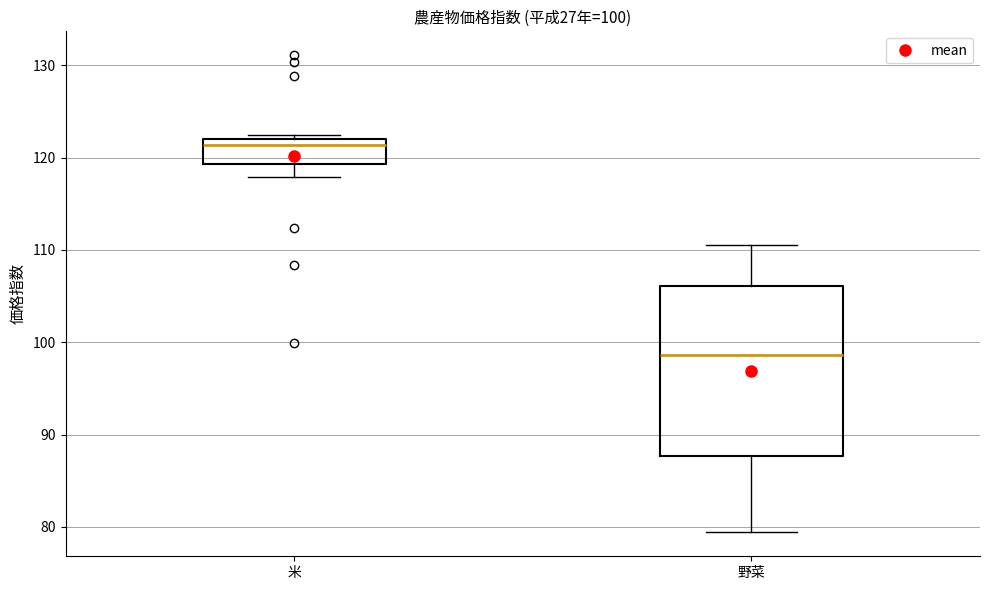

Which box is the tallest, from its lower edge to its upper edge?

野菜